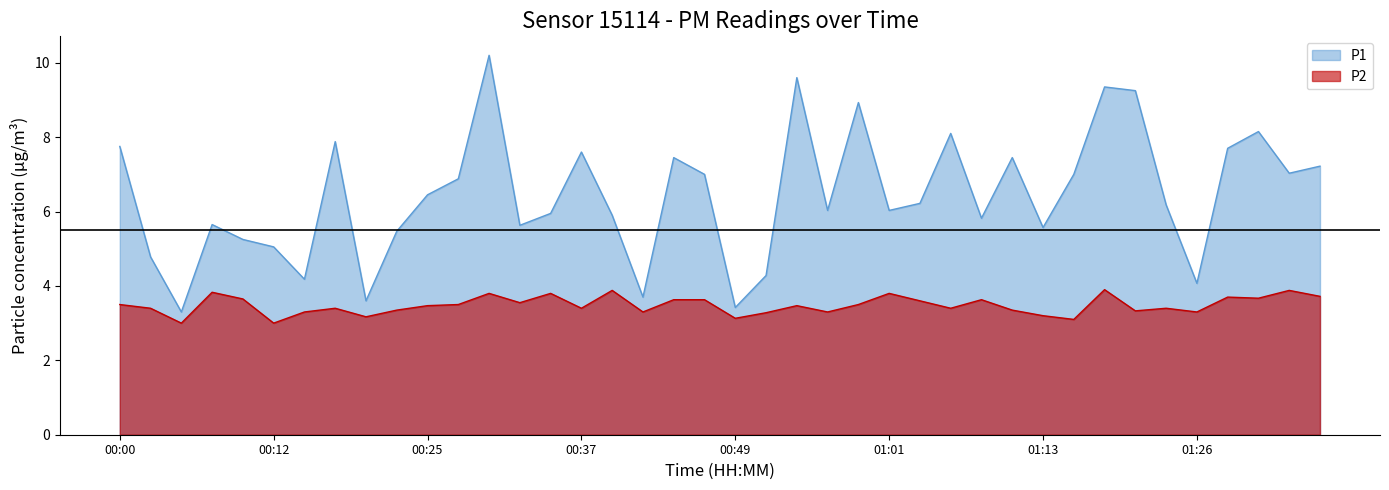

Read the P1 value at 00:42.

3.7